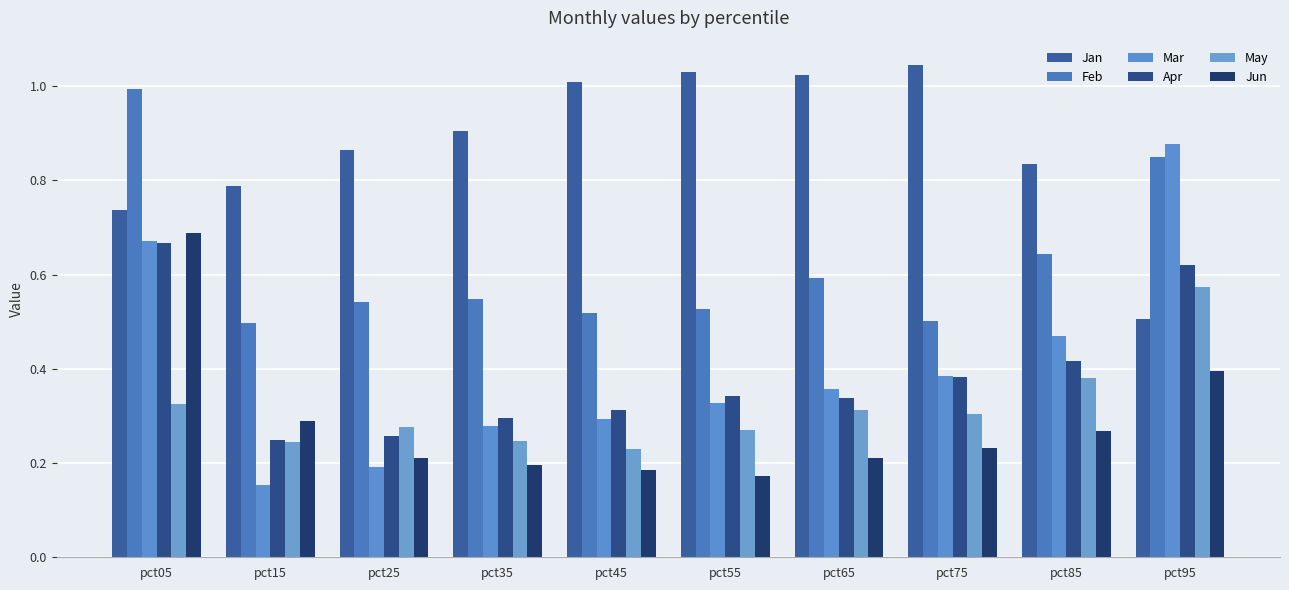

The May series shows 0.3 at pct55. True or false?

True